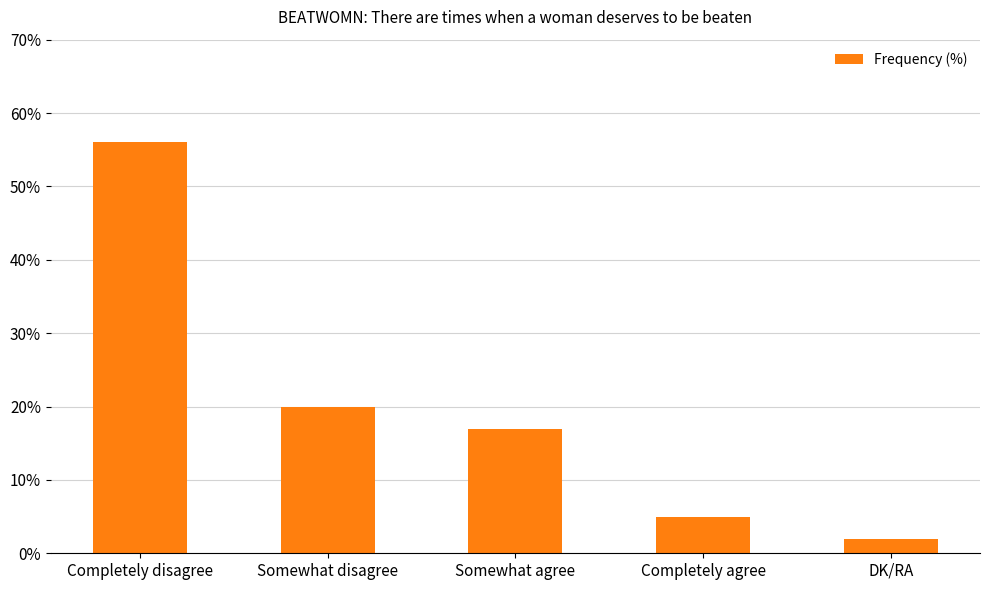

What is the sum of all values?

100